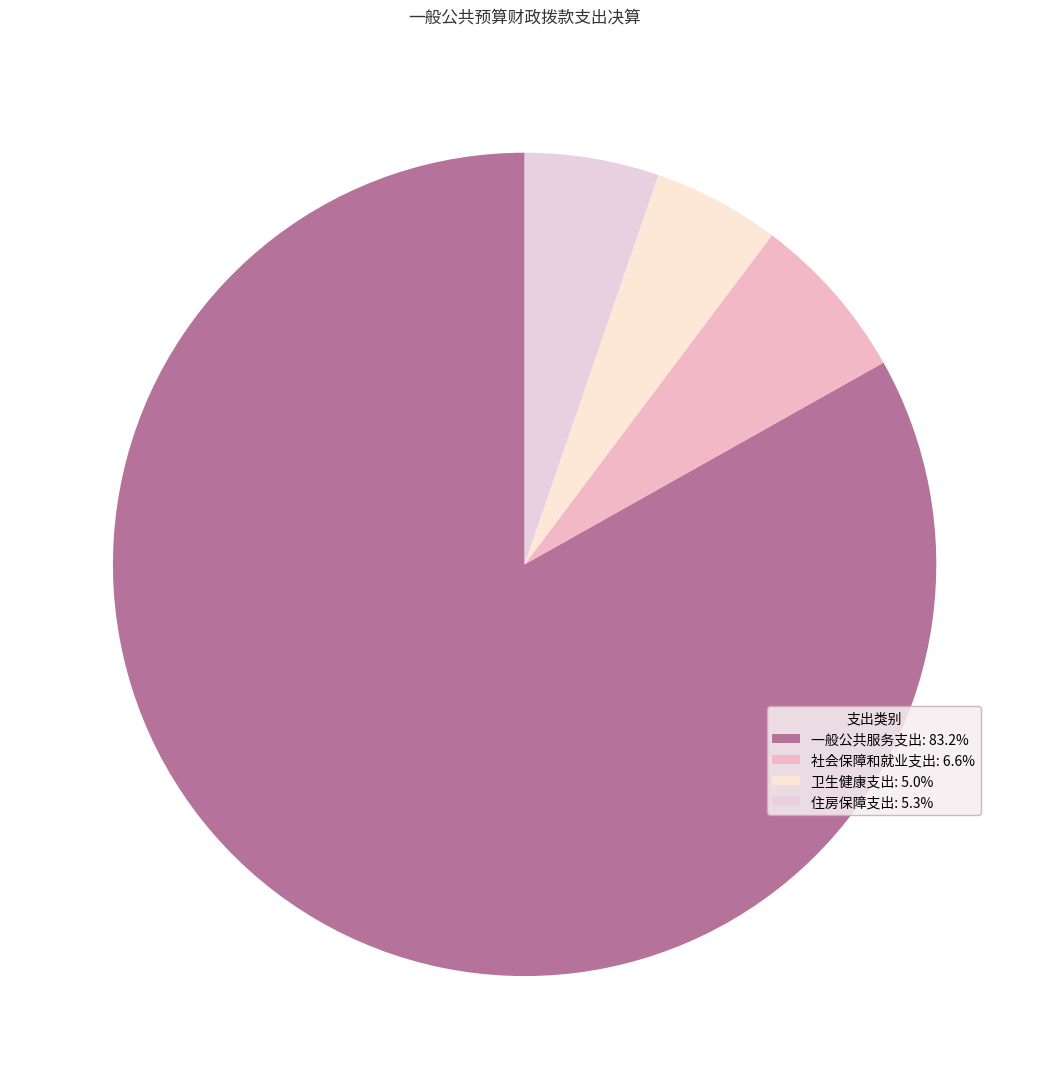

How many slices are in this pie chart?

4